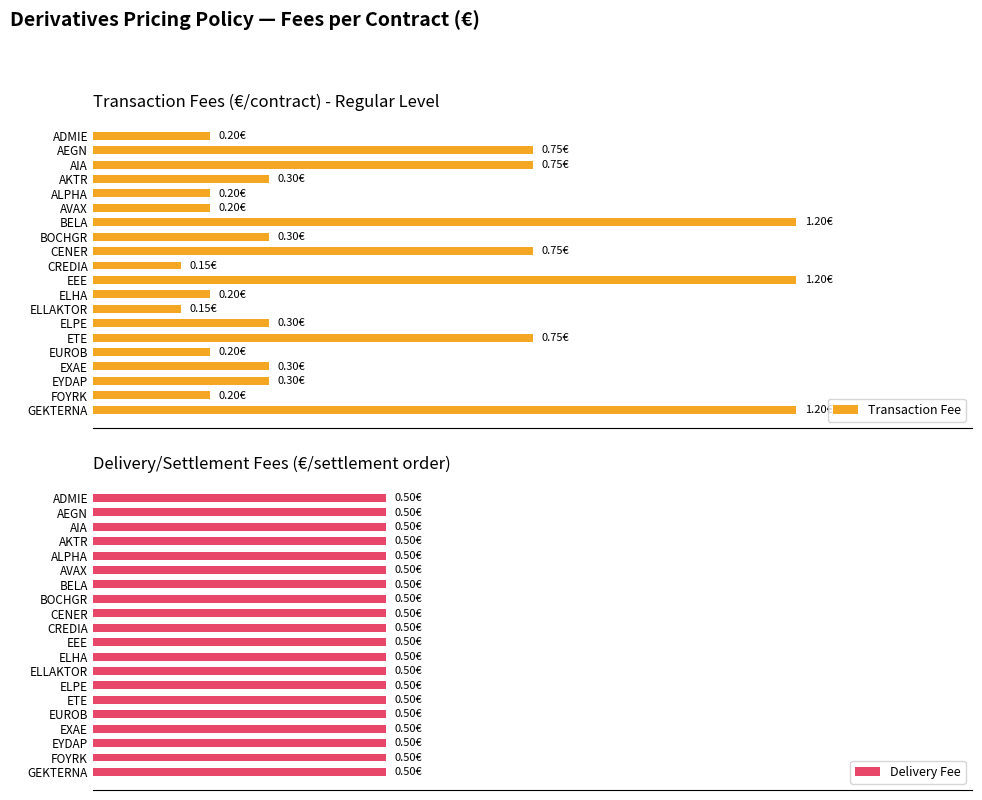

What is the approximate value of Delivery Fee at 0.4?

0.6